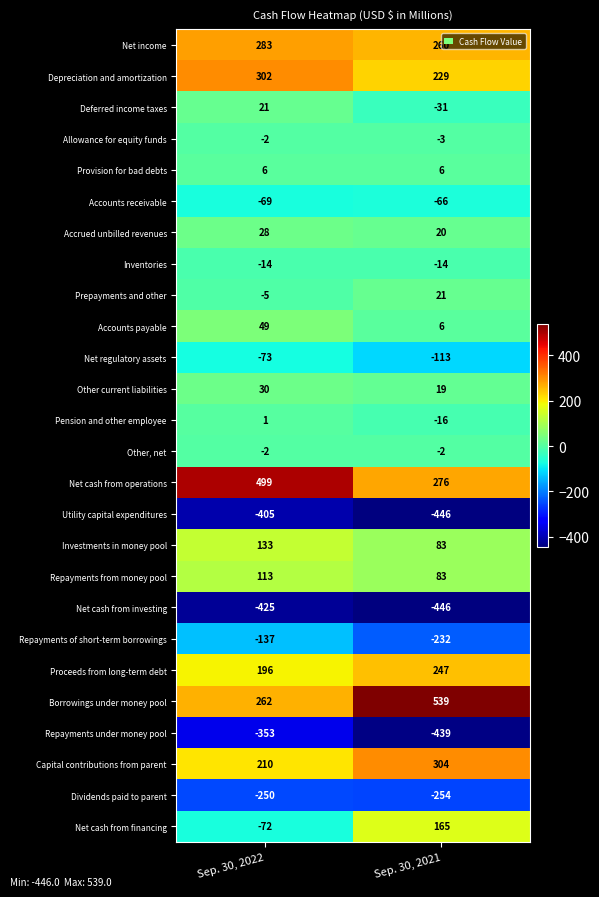

At which category is the sum across all series the highest?

Sep. 30, 2022